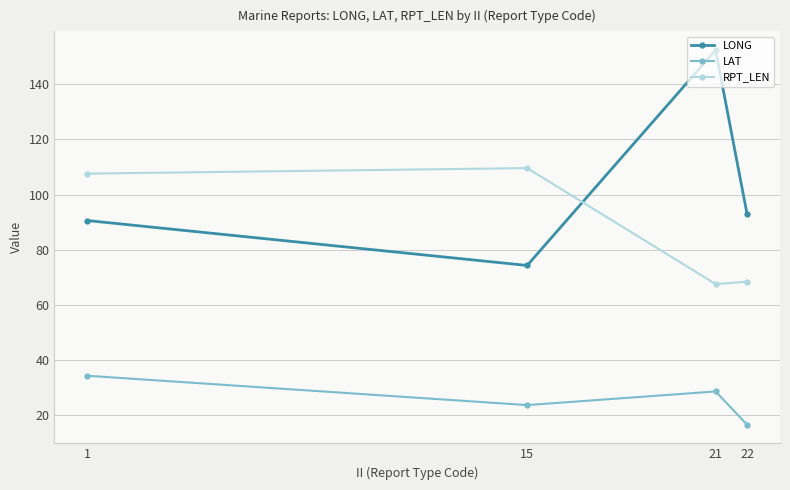

What is the average value of the LONG series?

102.6